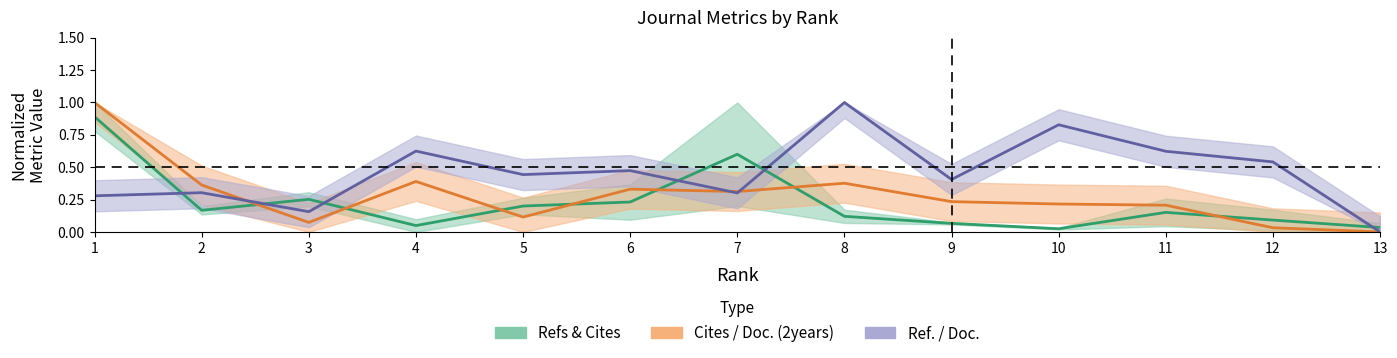

List the labels in order of Cites / Doc. (2years) value, smallest first.

13, 12, 3, 5, 11, 10, 9, 7, 6, 2, 8, 4, 1